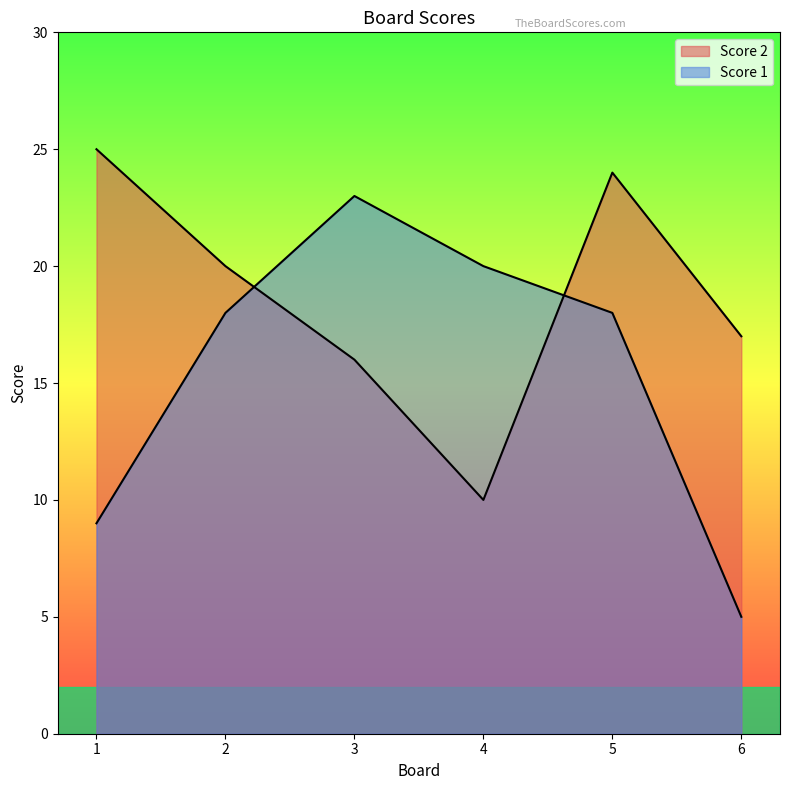

What is the approximate value of Score 1 at 3, to the nearest 10?

20